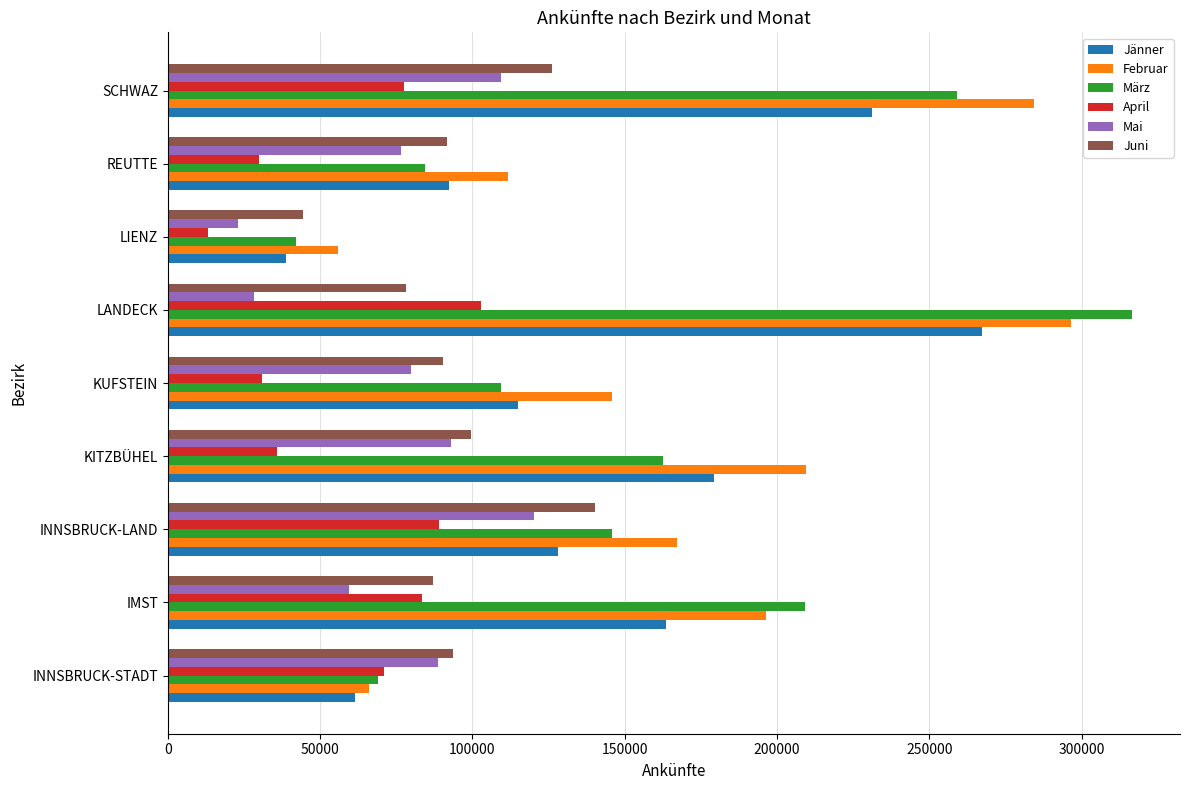

What are all the series names shown in the legend?

Jänner, Februar, März, April, Mai, Juni